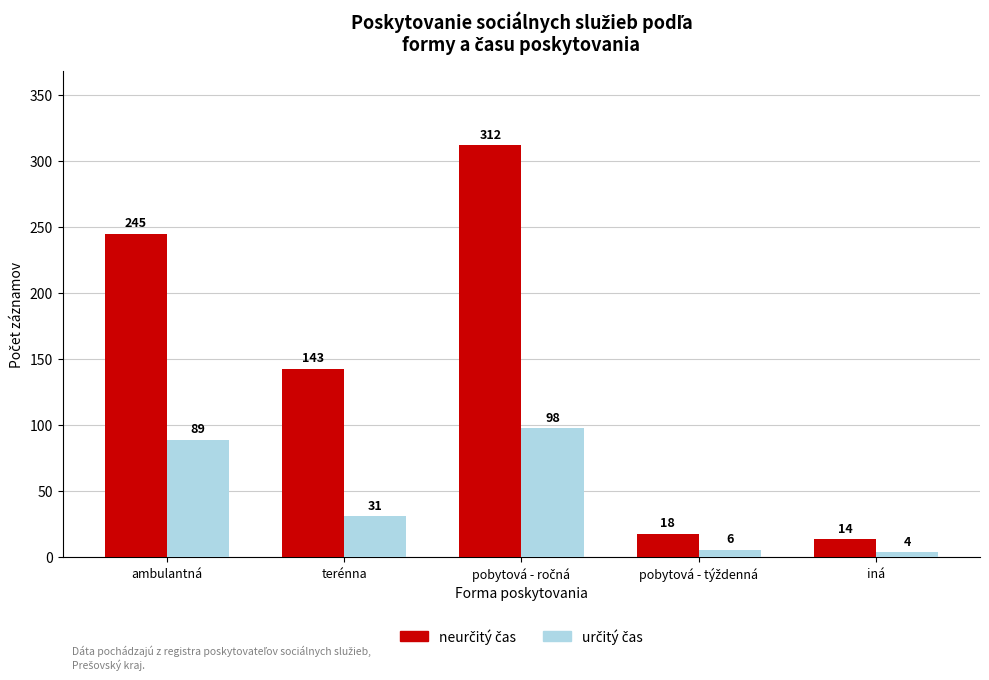

At how many categories does at least one series exceed 108?

3